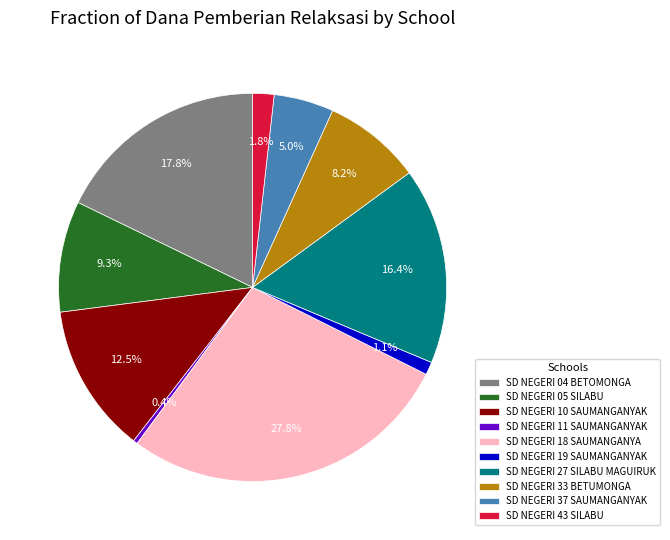

Which category has the biggest portion of the pie?

SD NEGERI 18 SAUMANGANYA